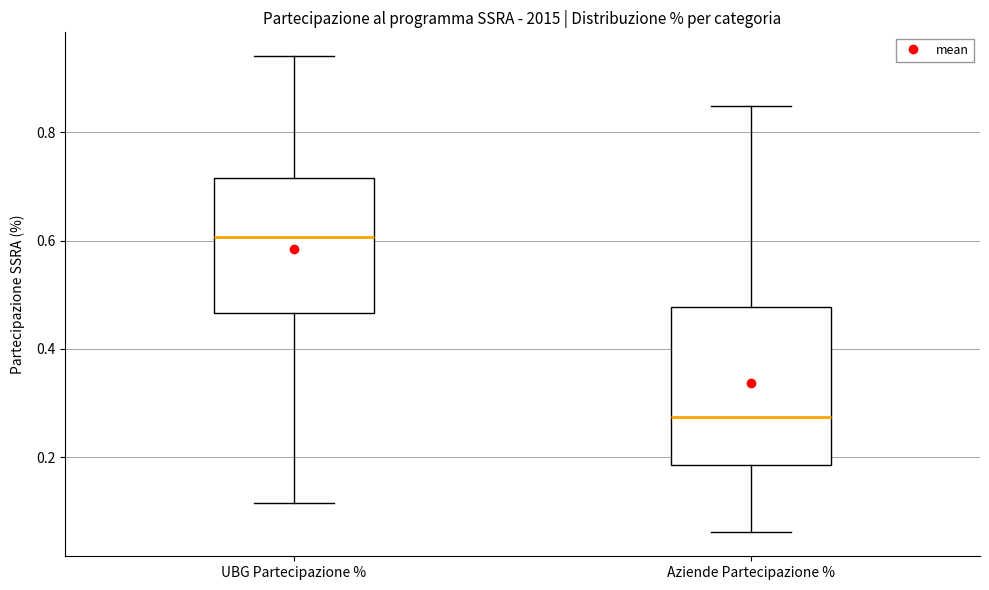

Which box's median line is the highest?

UBG Partecipazione %